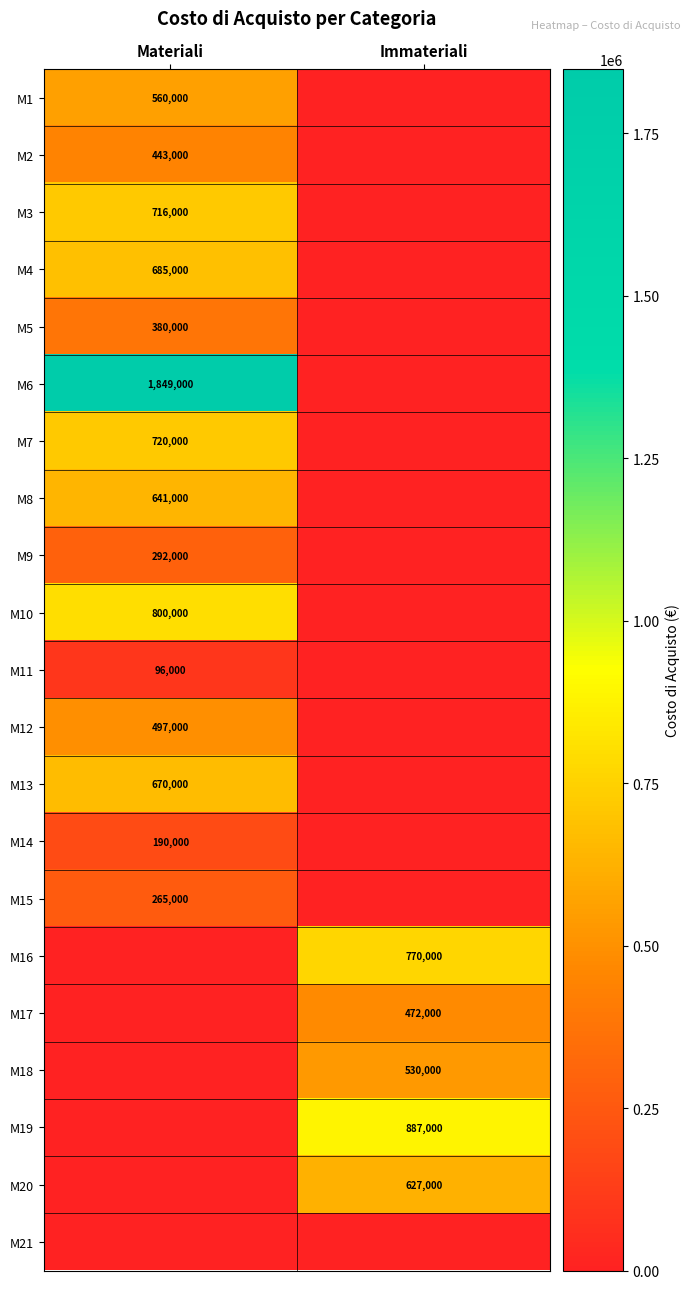

The value of M16 at Immateriali is 199586. True or false?

False